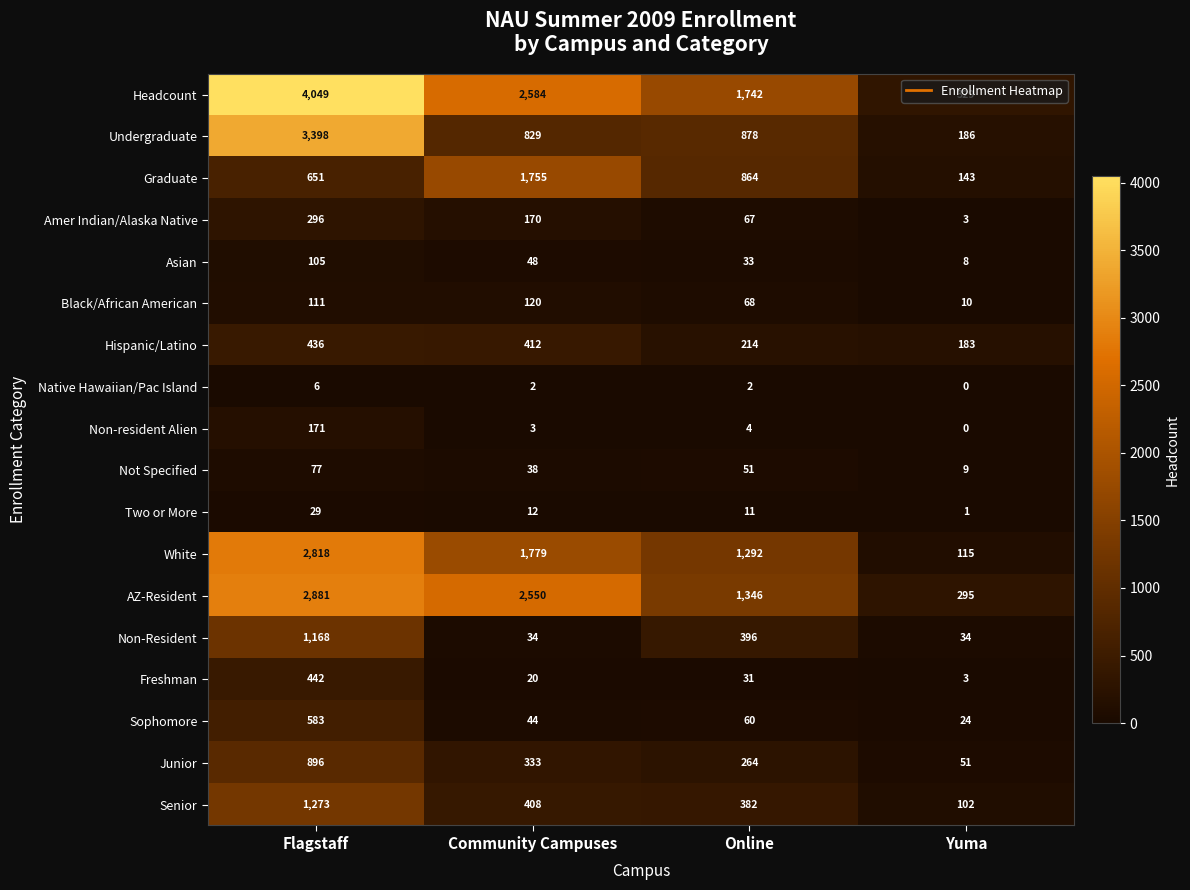

What is the greatest value displayed?

4049